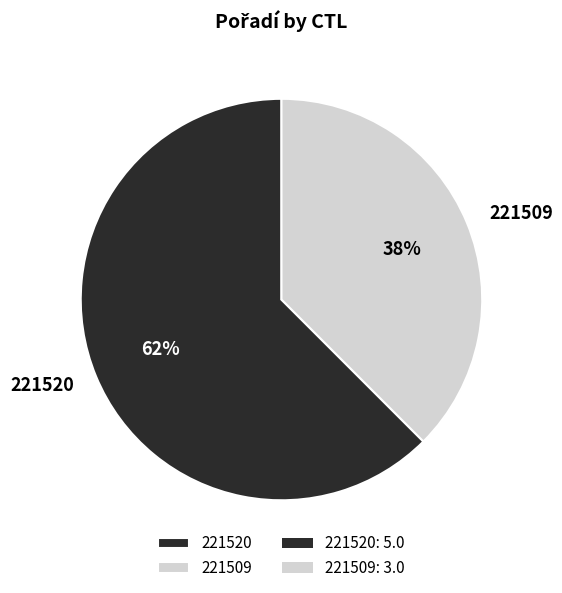

What is the smallest slice in the pie chart?

221509